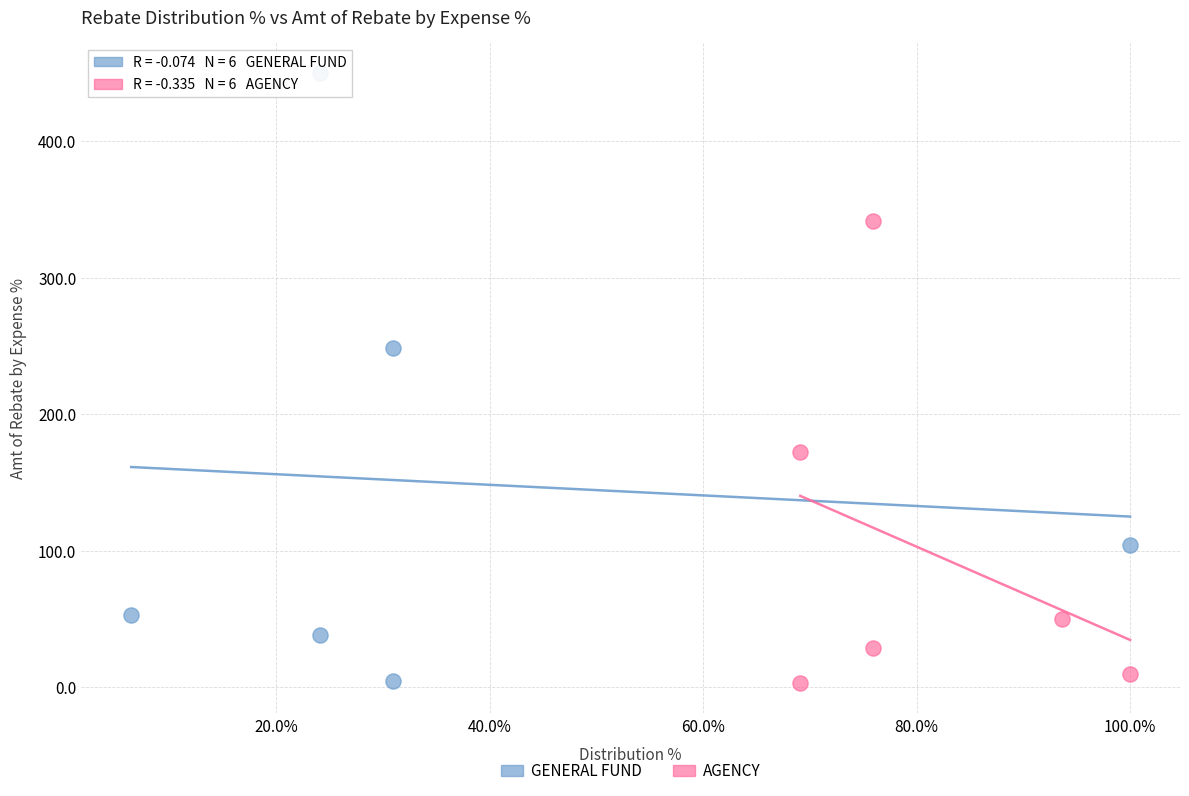

Which series has the largest Y range (max minus min)?

GENERAL FUND